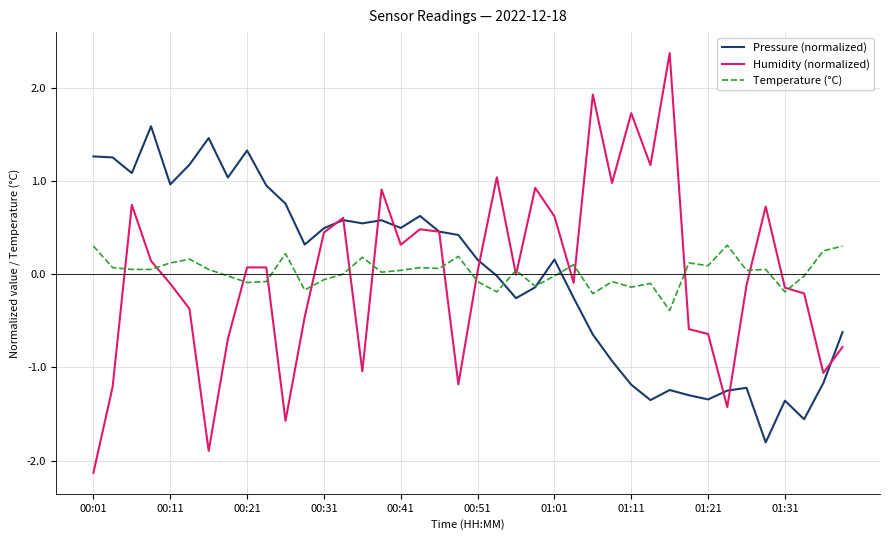

Which series has the largest range (max minus min)?

Humidity (normalized)